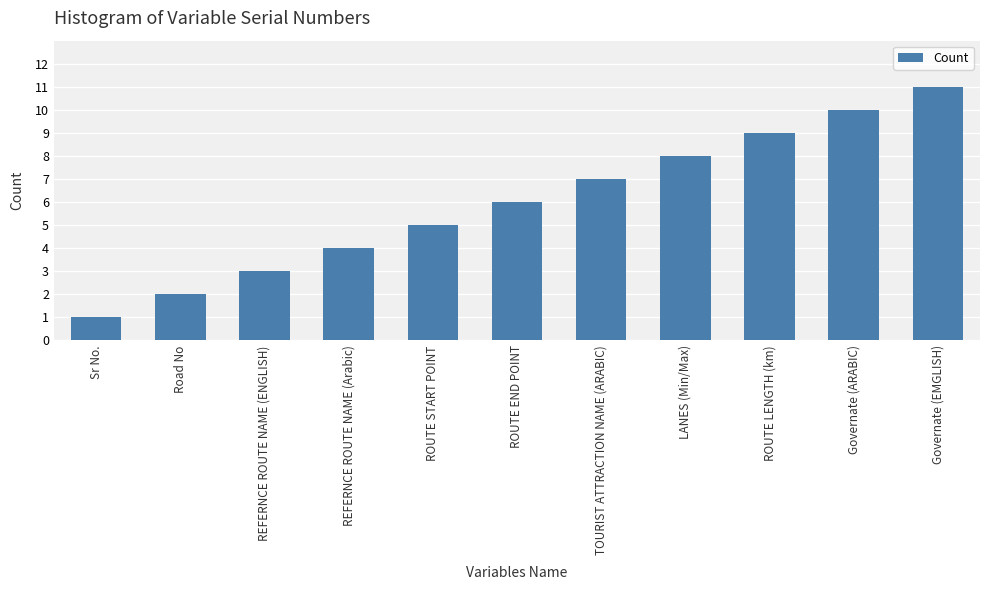

How many values are between 3 and 9?

7